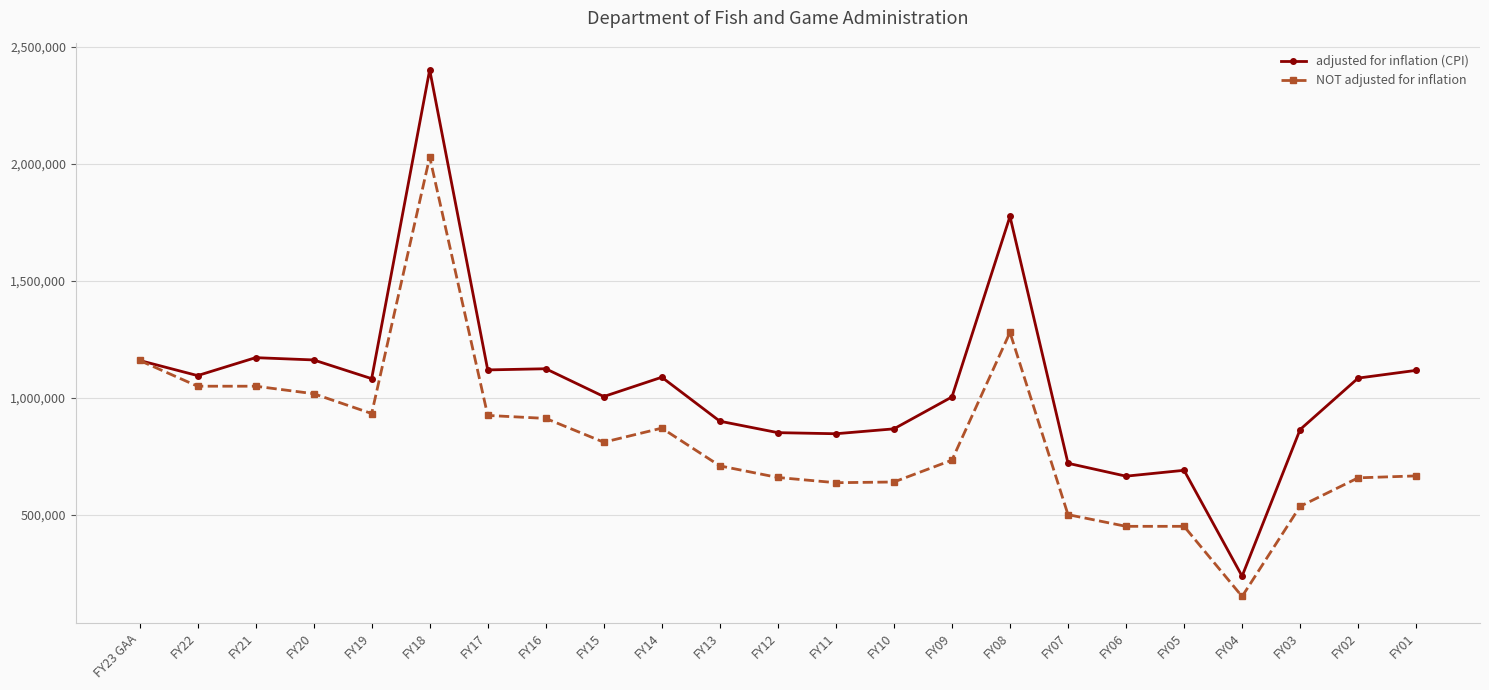

Where is the first local minimum for adjusted for inflation (CPI)?

FY22